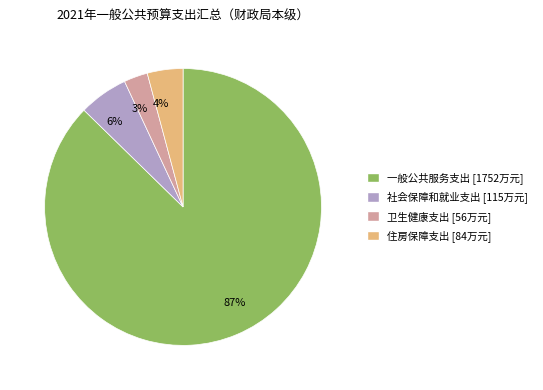

Rank the categories by value from highest to lowest.

87%, 6%, 4%, 3%